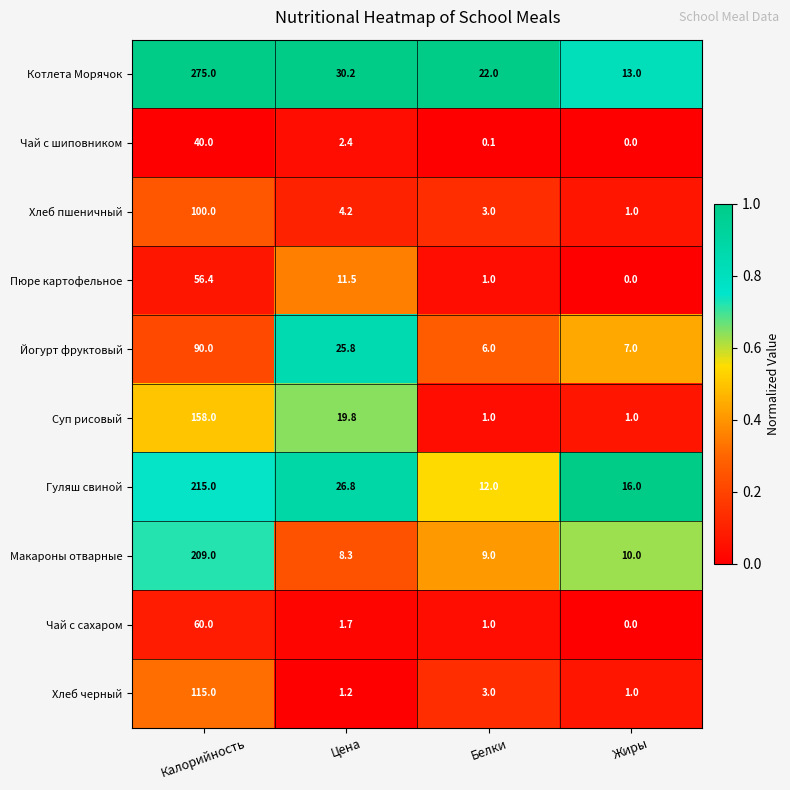

What is the spread (max minus min) of values at Белки?

21.9